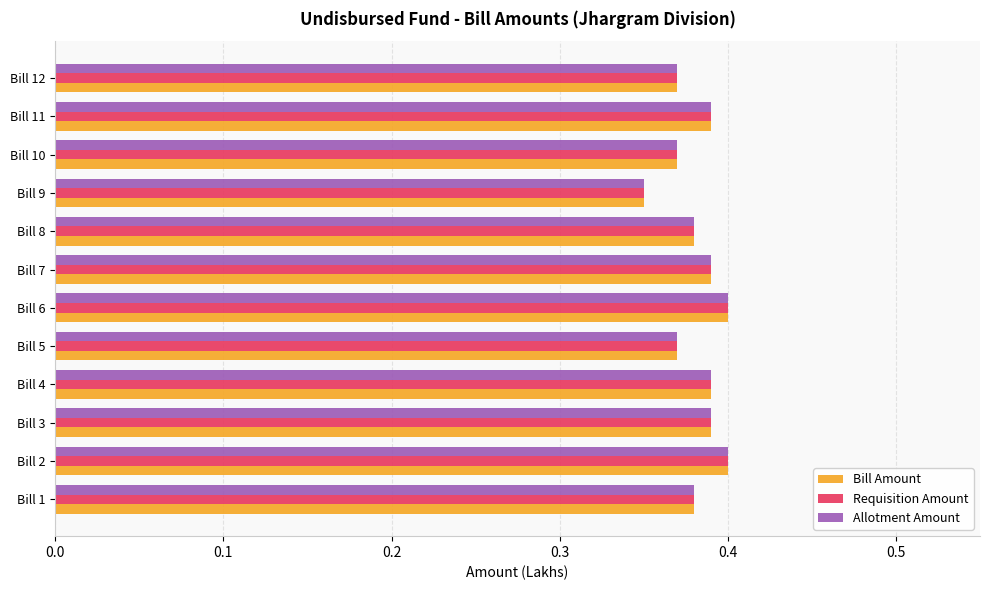

Which category has the lowest value in the Bill Amount series?

Bill 9